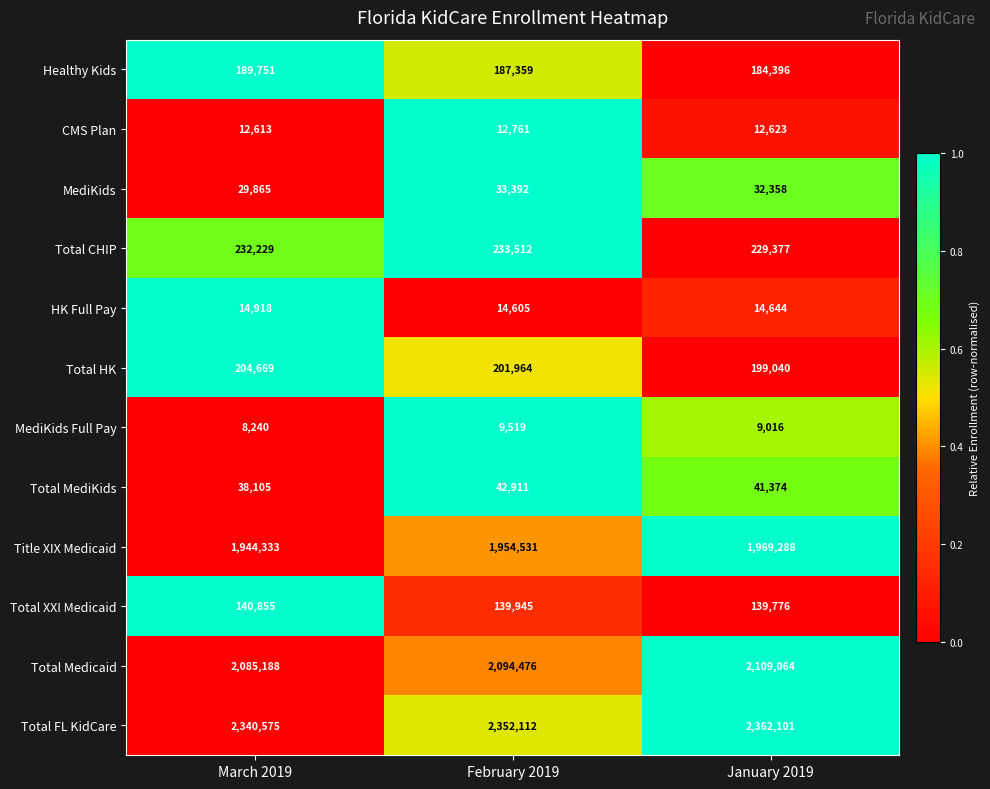

What is the sum of all Total FL KidCare values?

7054788